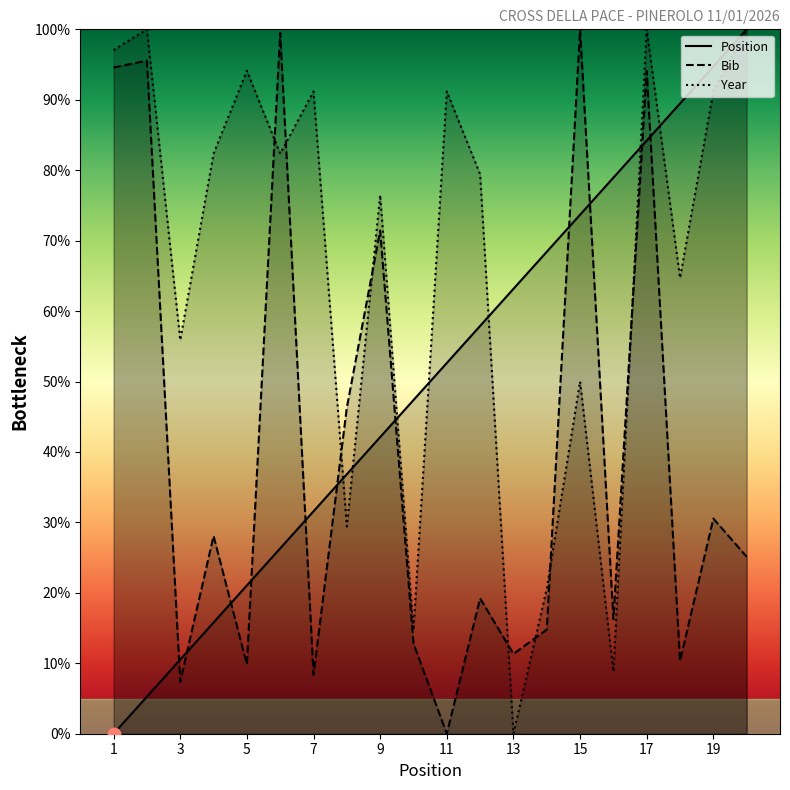

Which series has the widest spread of Y values?

Position